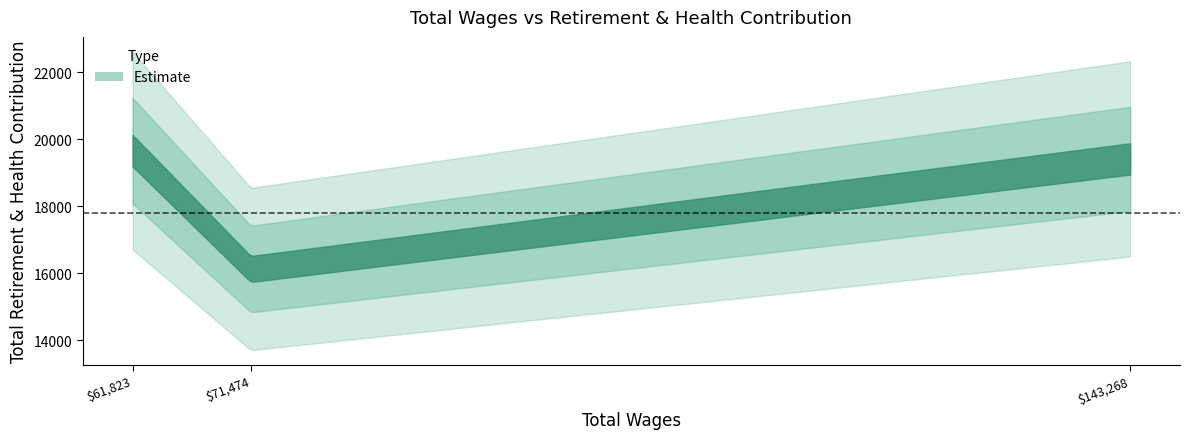

The value at 61823.0 is 32024. True or false?

False